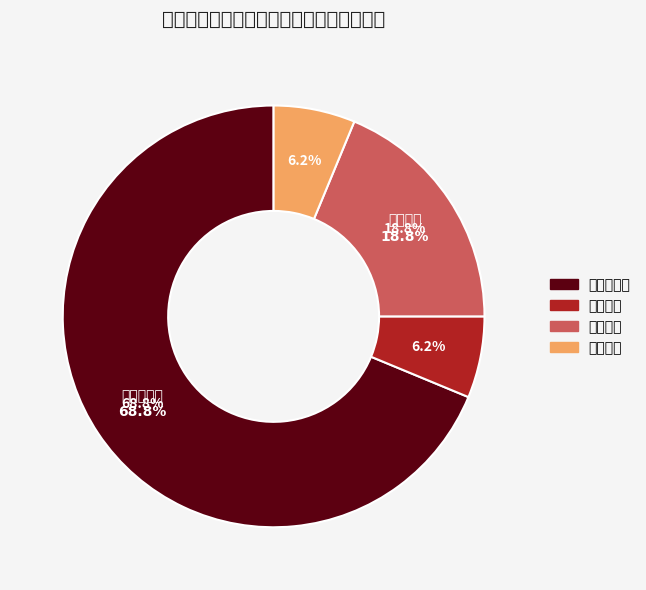

To the nearest percent, what portion does 乌兰白镇 represent?

19%